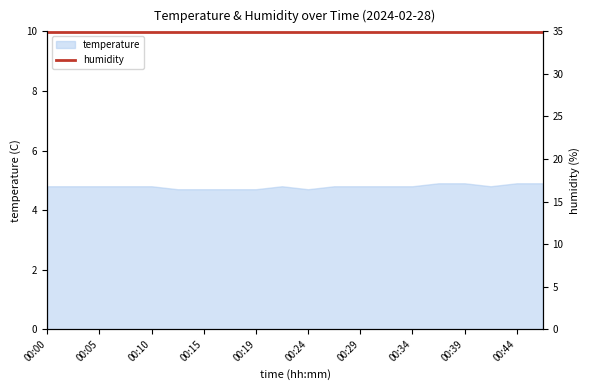

Between 00:44 and 00:02, which is larger?

00:44